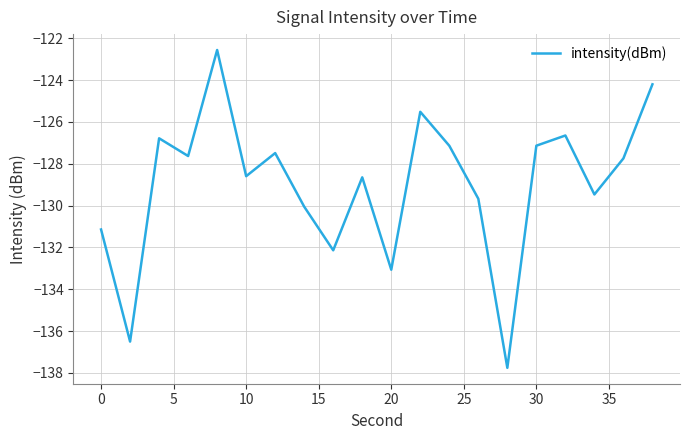

What is the minimum value shown in the chart?

-137.8